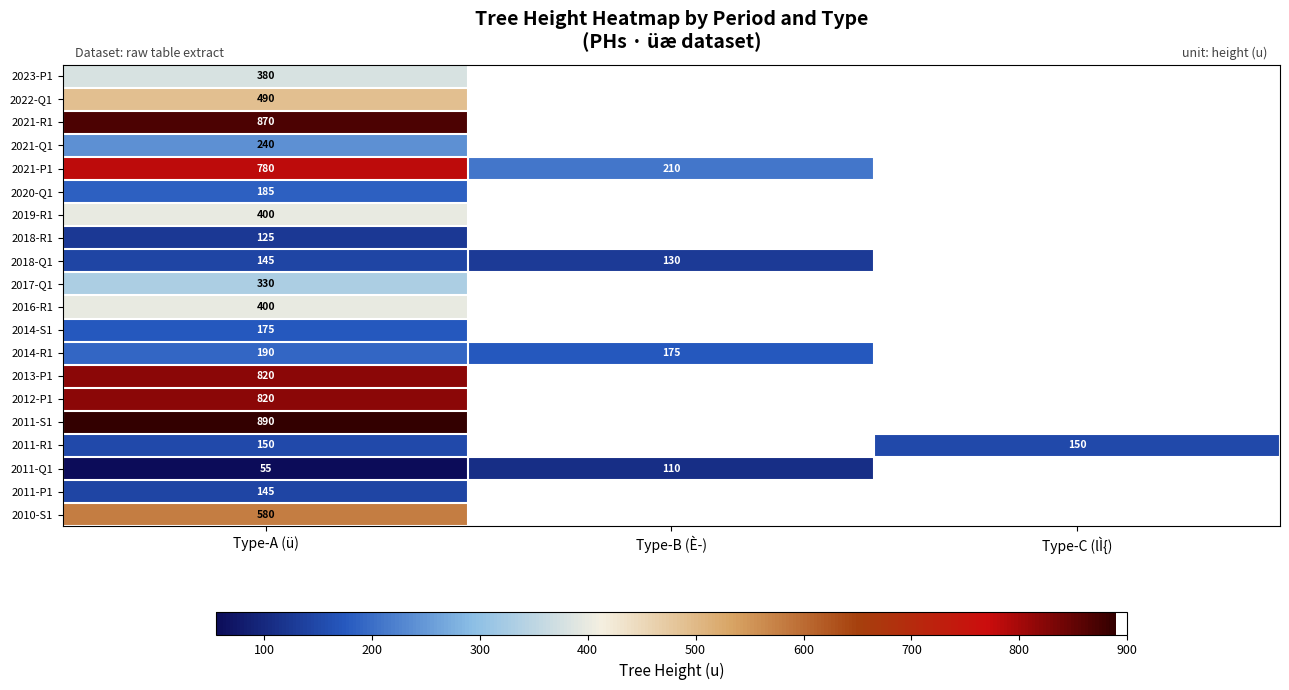

How many series are shown in this chart?

20